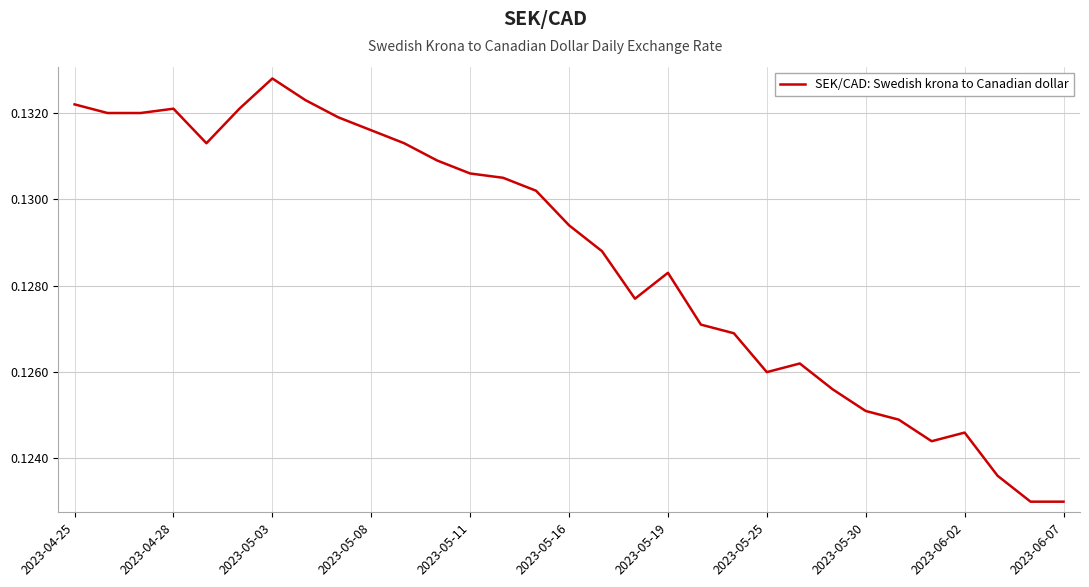

Does the chart have visible grid lines?

Yes